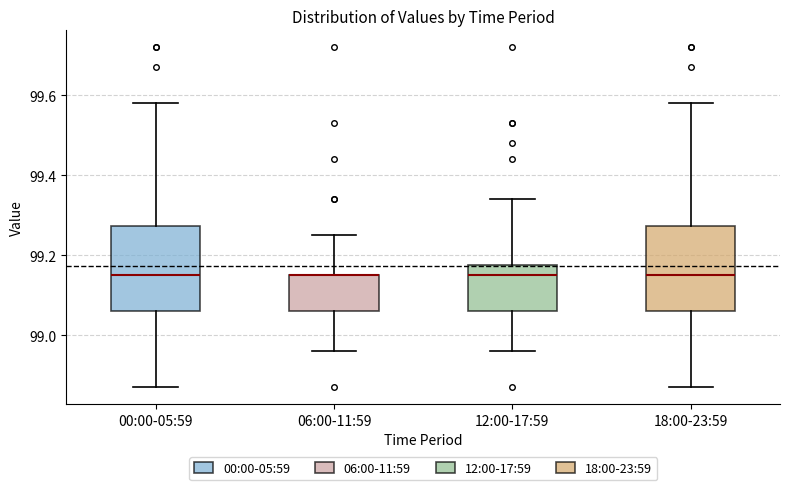

Reading left to right, read every box against the y-axis: the position of its median line, the range the box covers, and the ends of its whiskers. The values are not printed on the chart, so give them approximately, as read against the axis.

00:00-05:59: median 99.16, box 99.06 to 99.28, whiskers 98.88 to 99.58
06:00-11:59: median 99.16 (drawn on the box's upper edge), box 99.06 to 99.16, whiskers 98.96 to 99.26
12:00-17:59: median 99.16, box 99.06 to 99.18, whiskers 98.96 to 99.34
18:00-23:59: median 99.16, box 99.06 to 99.28, whiskers 98.88 to 99.58